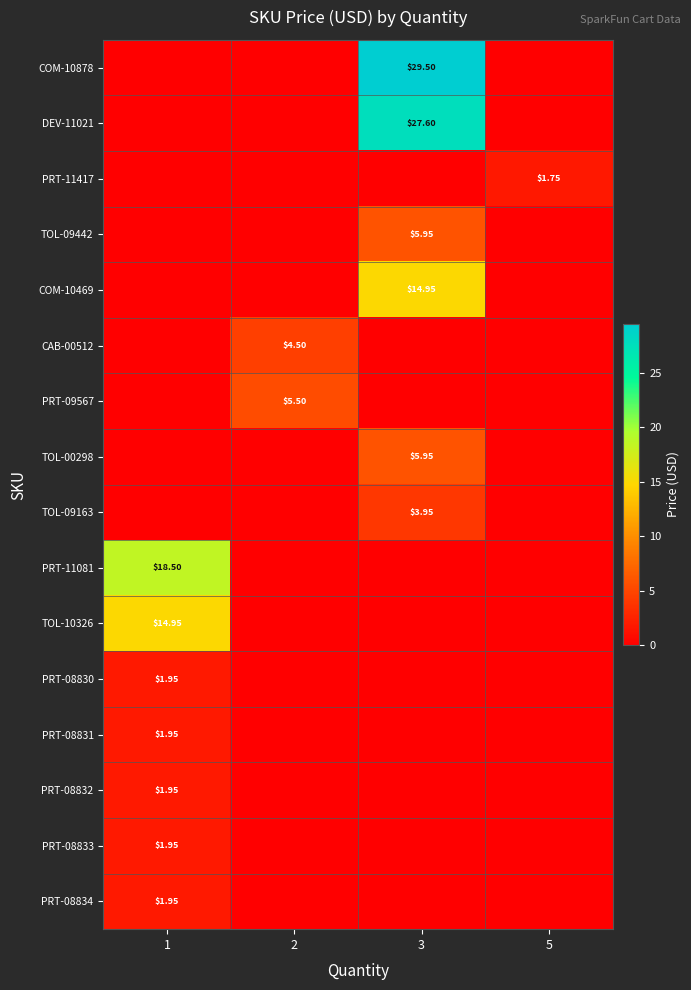

True or false: COM-10469 has a value of 14.9 at 3.

True